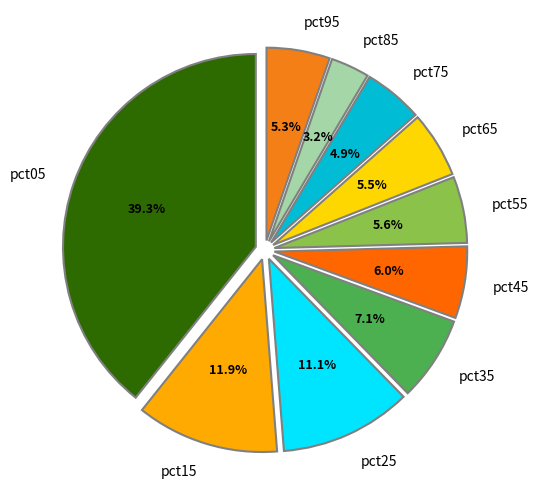

What is the total percentage of pct05 and pct35?

46.4%